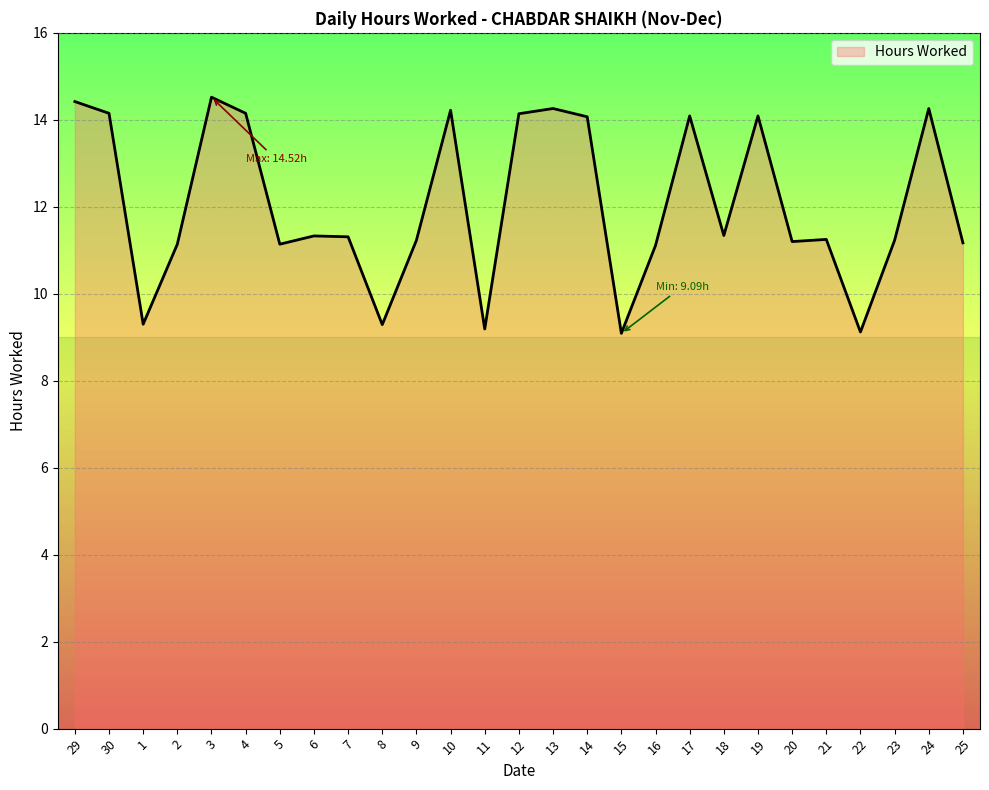

How many lines are shown in the chart?

1